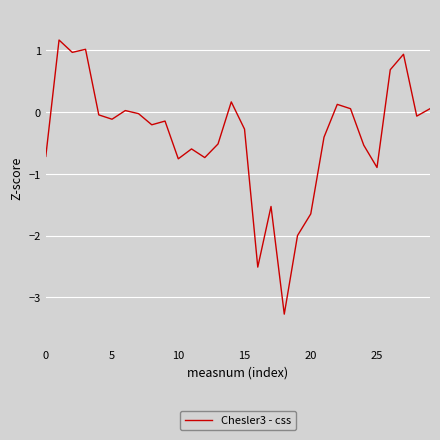

What is the difference between the maximum and minimum values?

4.4